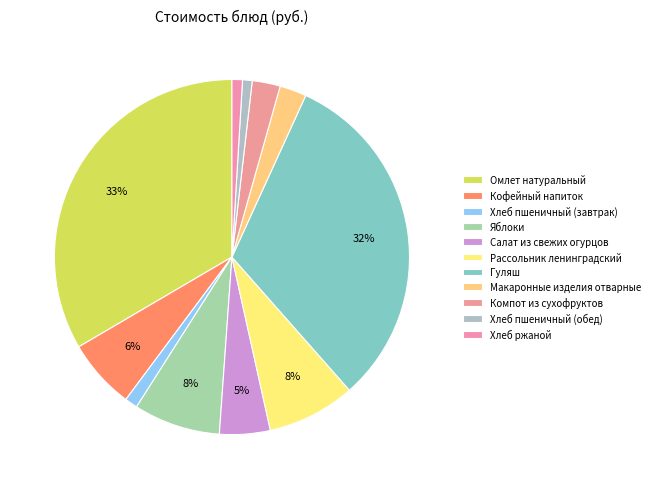

What percentage is the Хлеб пшеничный (обед) slice, to the nearest percent?

1%